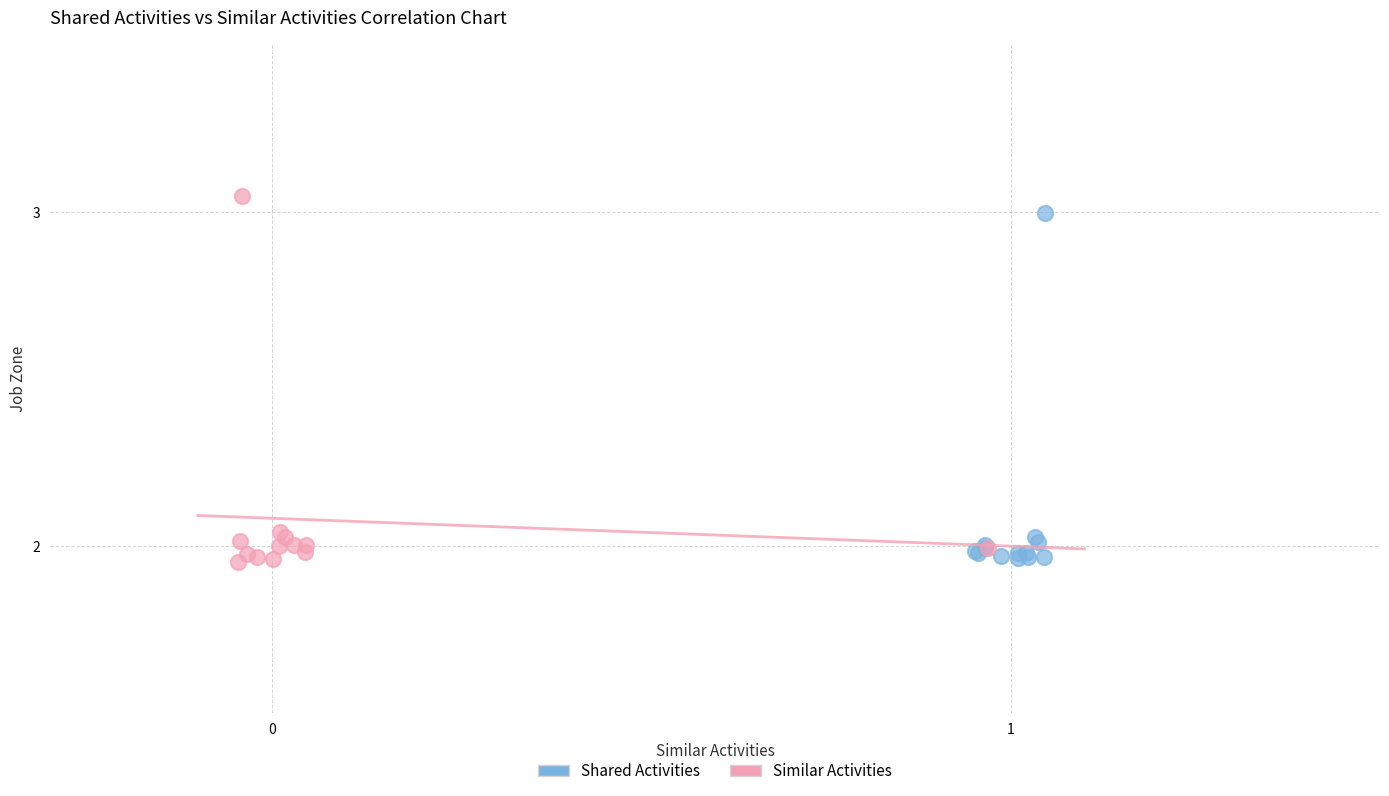

Which series has the widest spread of Y values?

Similar Activities